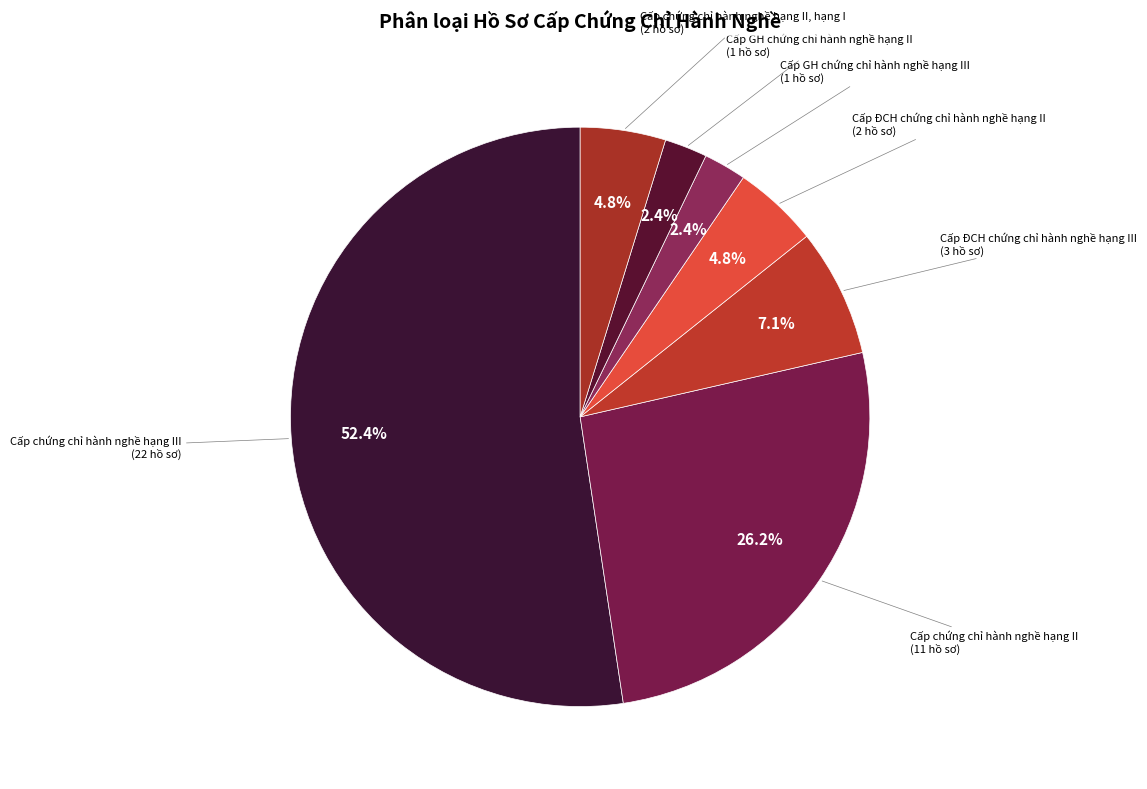

How many segments does this pie chart have?

7